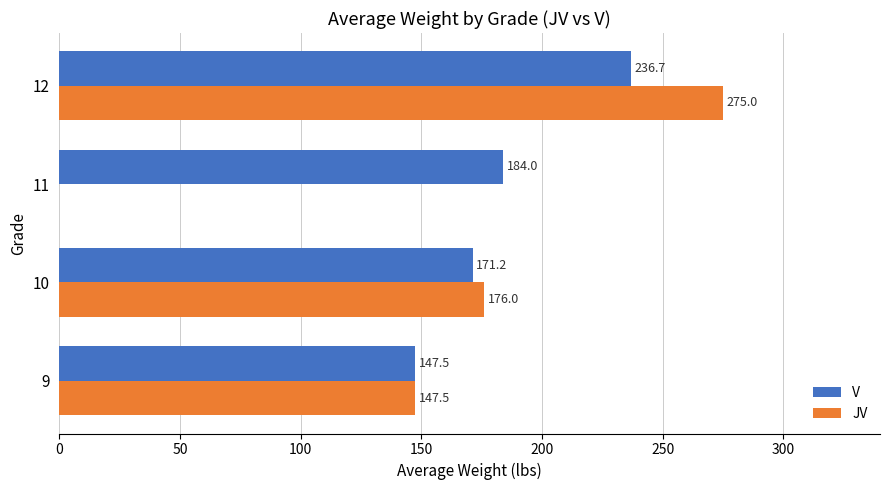

Read the V value at 11.

184.0